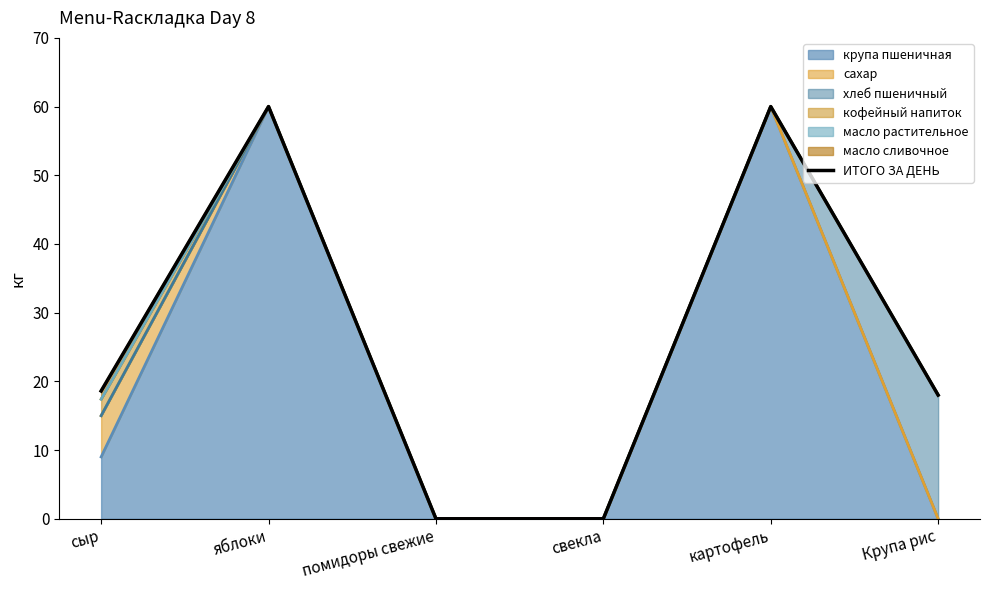

Is it true that the value at Крупа рис is 9.2?

False